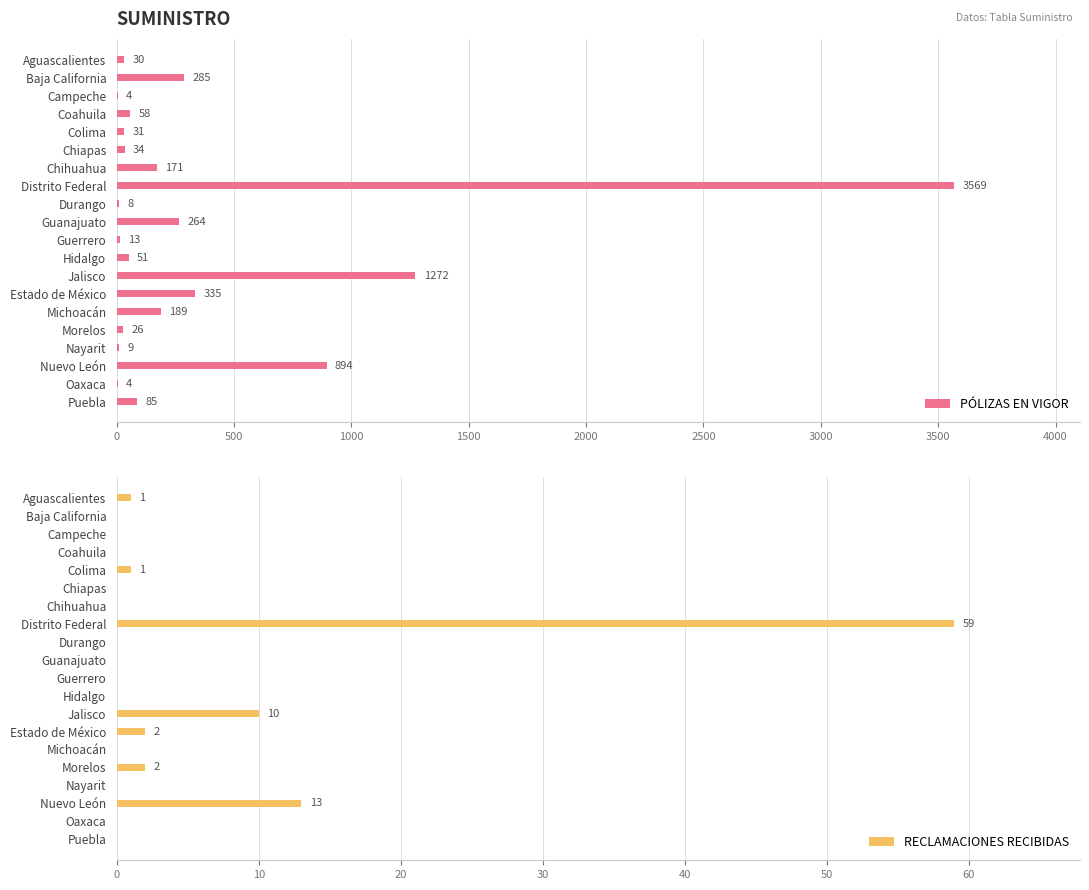

Is it true that PÓLIZAS EN VIGOR equals 4 at Campeche?

True